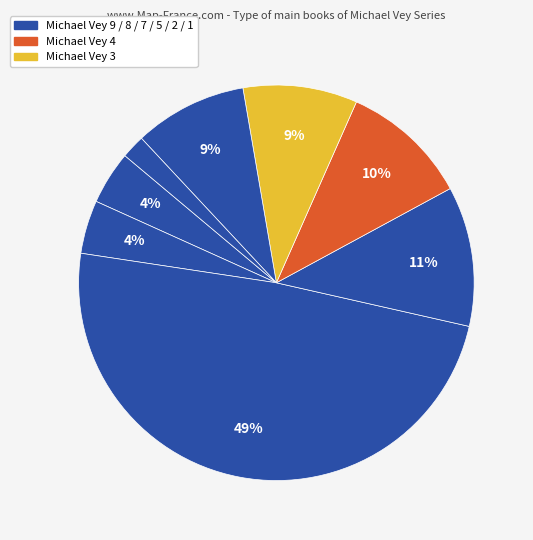

Which slice is the largest?

Michael Vey 7